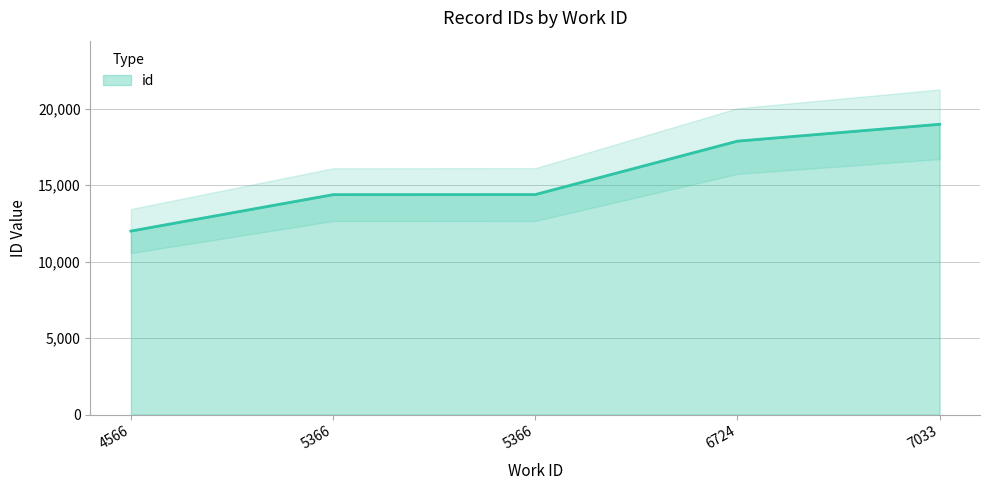

Reading left to right, list all the values displayed in this chart.

12006	14388	14393	17889	18991